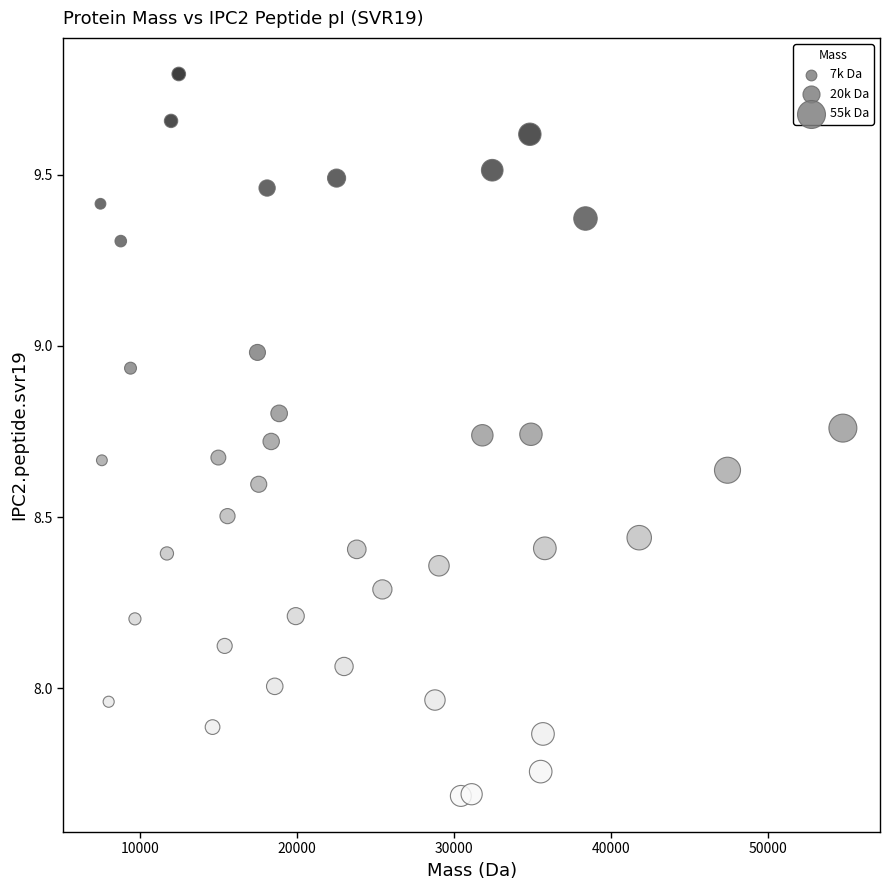

What is the range of Y values (max minus min)?

2.1